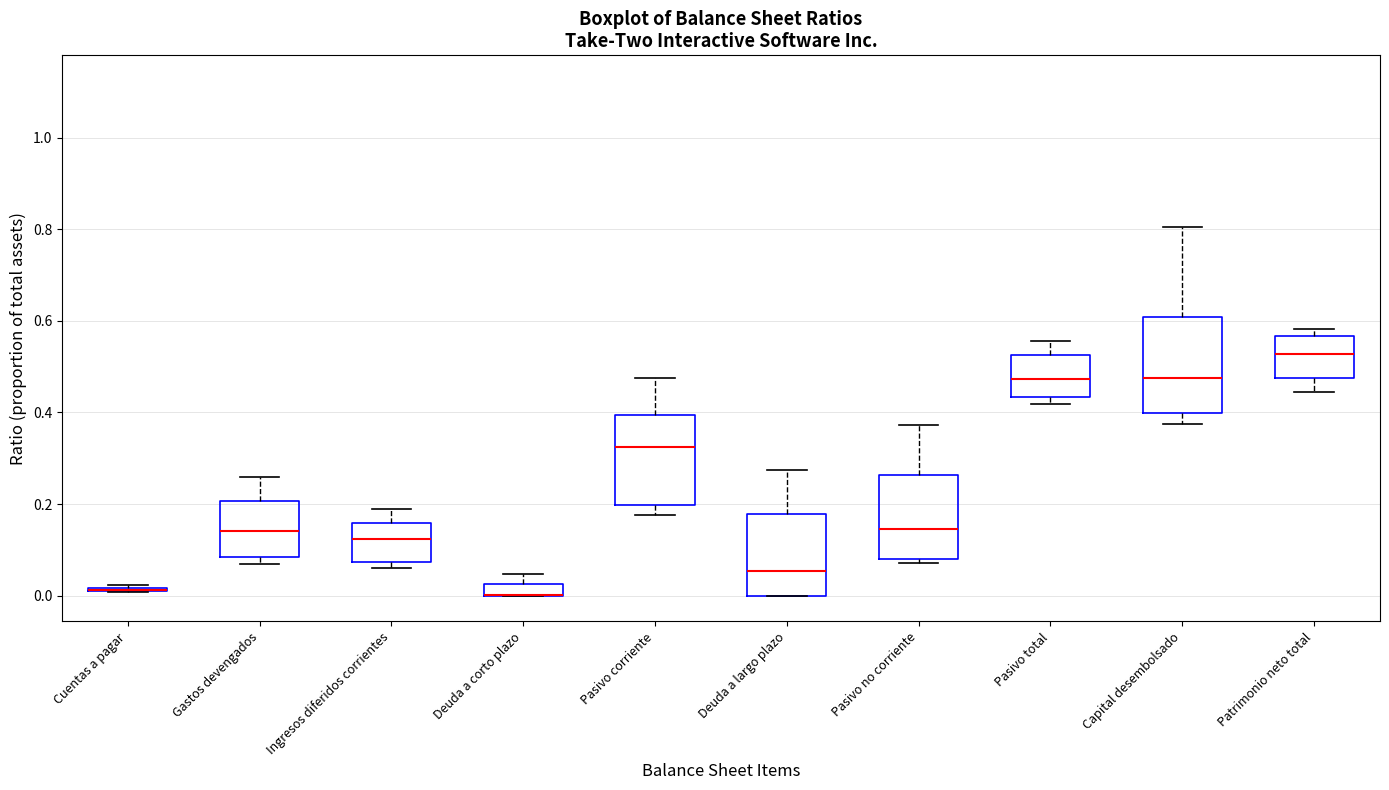

Where is the lower edge of the box for Ingresos diferidos corrientes on the y-axis? The values are not printed on the chart, so give them approximately, as read against the axis.

0.08